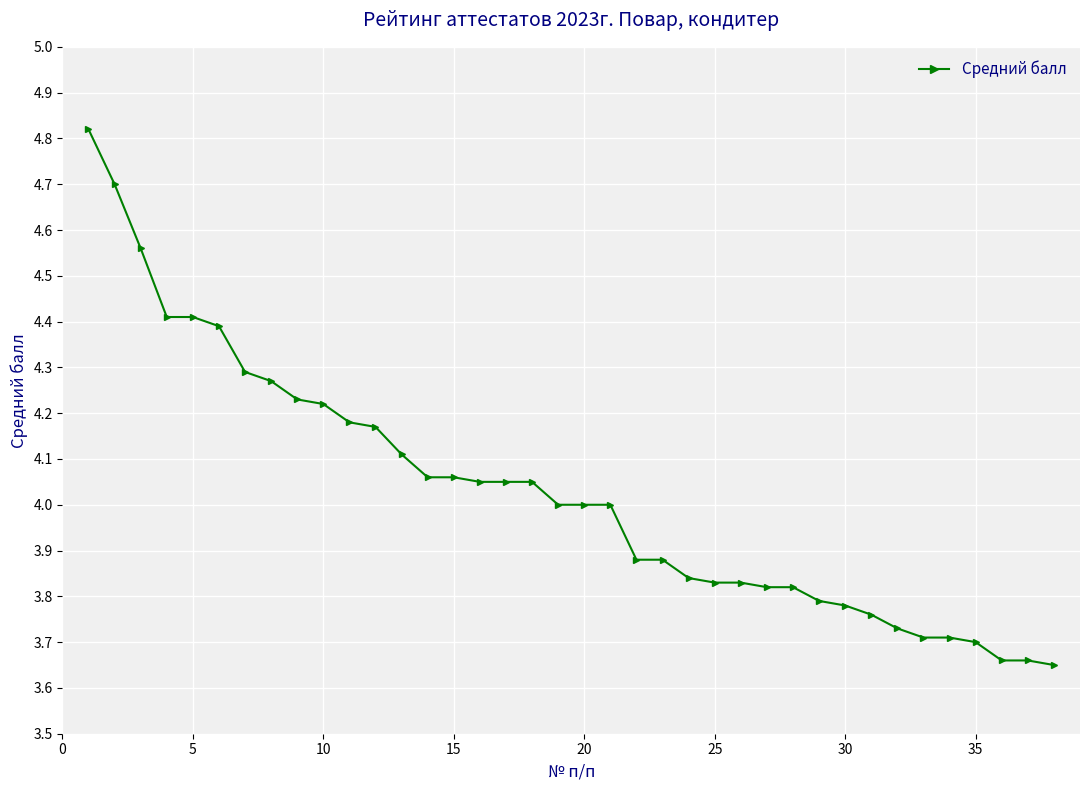

What is the sum of all values?

153.1